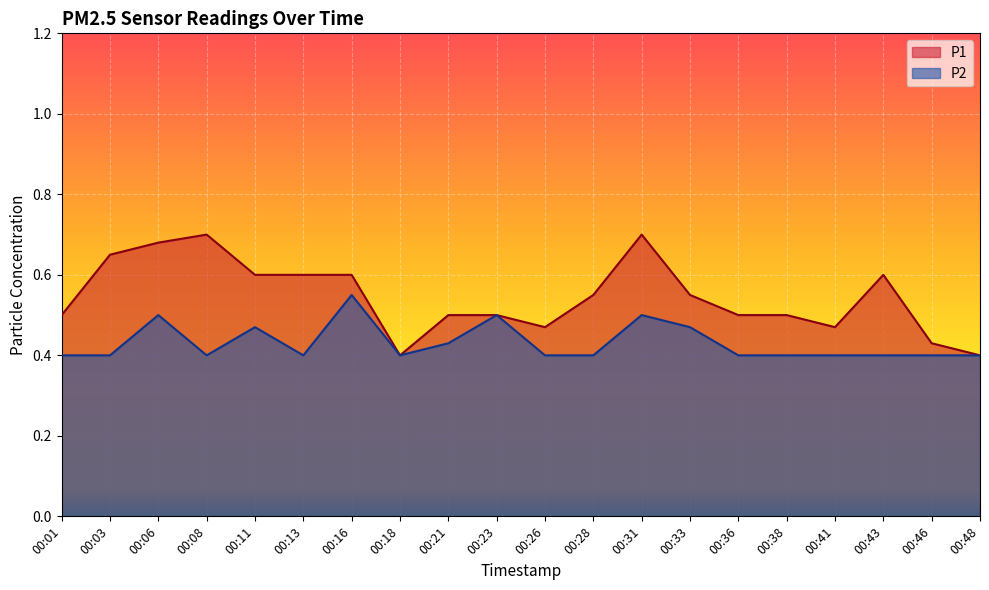

List the series in order of their overall mean, highest first.

P1, P2